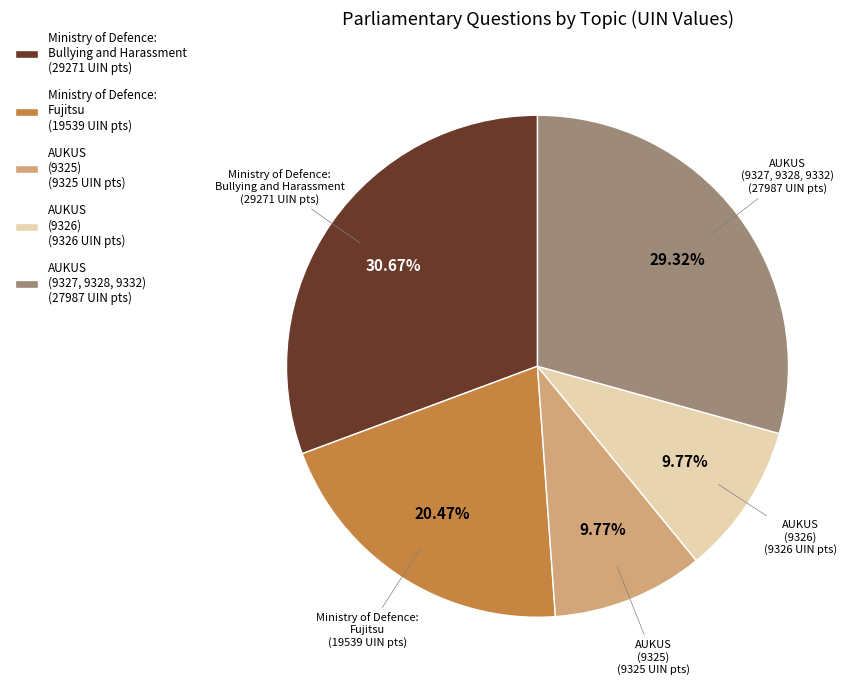

How many segments does this pie chart have?

5